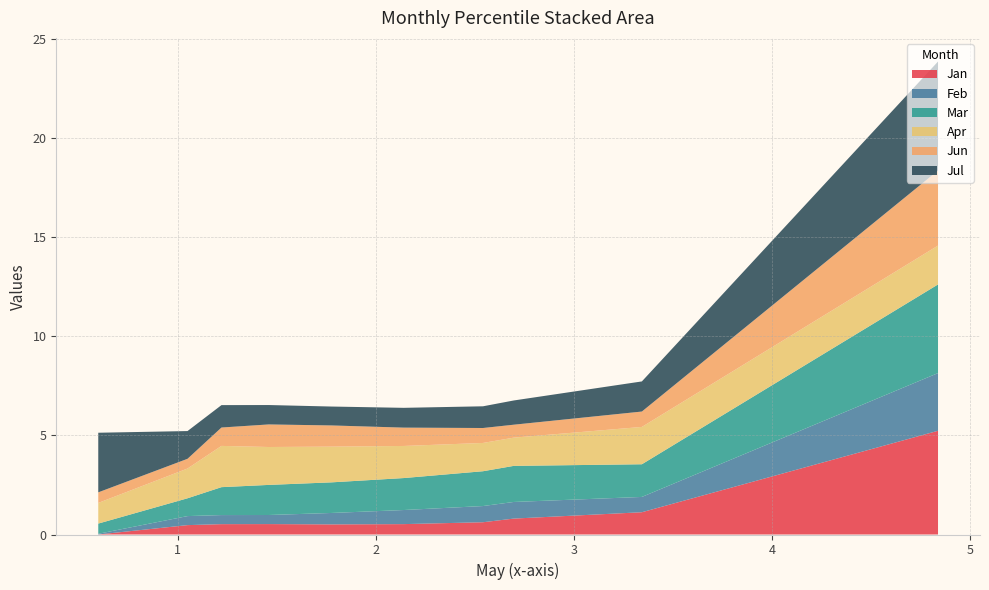

Reading left to right, extract all data points from this chart.

Jan: pct05=5.2	pct15=1.1	pct25=0.8	pct35=0.6	pct45=0.5	pct55=0.5	pct65=0.5	pct75=0.5	pct85=0.5	pct95=0.0
Feb: pct05=2.9	pct15=0.8	pct25=0.8	pct35=0.8	pct45=0.7	pct55=0.6	pct65=0.5	pct75=0.5	pct85=0.5	pct95=0.0
Mar: pct05=4.5	pct15=1.6	pct25=1.8	pct35=1.8	pct45=1.6	pct55=1.5	pct65=1.5	pct75=1.4	pct85=0.9	pct95=0.5
Apr: pct05=2.0	pct15=1.9	pct25=1.4	pct35=1.4	pct45=1.6	pct55=1.8	pct65=1.9	pct75=2.1	pct85=1.5	pct95=1.0
Jun: pct05=3.8	pct15=0.8	pct25=0.7	pct35=0.8	pct45=0.9	pct55=1.1	pct65=1.1	pct75=0.9	pct85=0.5	pct95=0.5
Jul: pct05=5.5	pct15=1.5	pct25=1.2	pct35=1.1	pct45=1.0	pct55=1.0	pct65=1.0	pct75=1.1	pct85=1.4	pct95=3.0